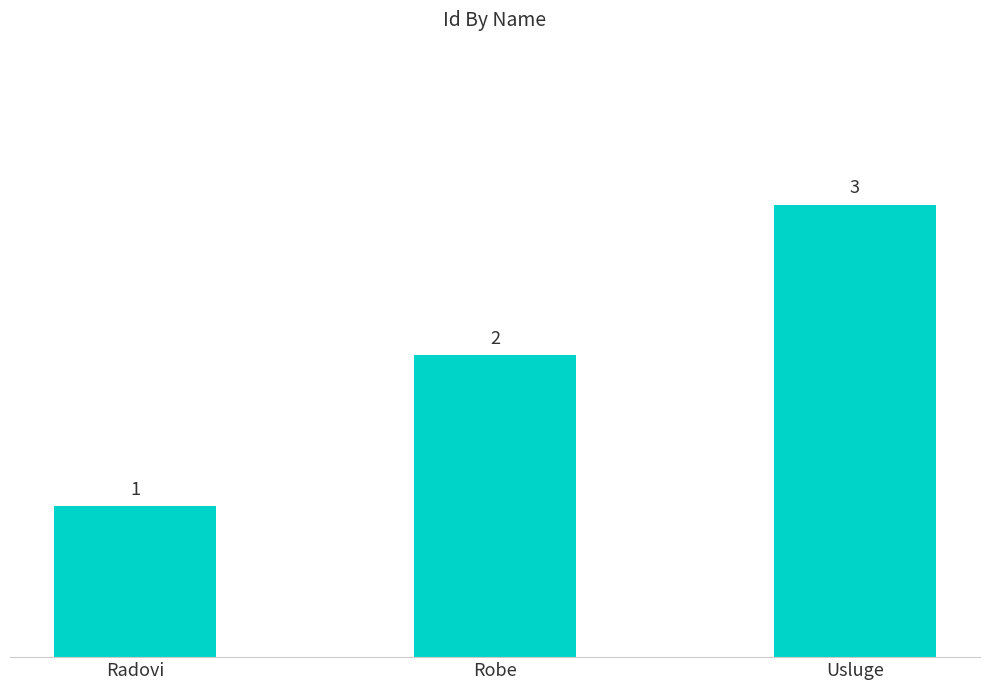

How many data points are less than 2?

1